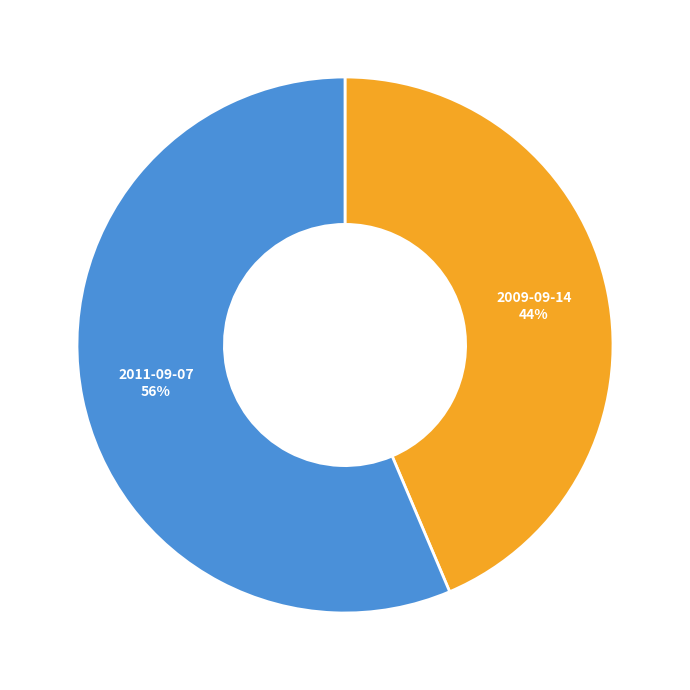

What is the ratio of the value at 2009-09-14 to the value at 2011-09-07?

0.8